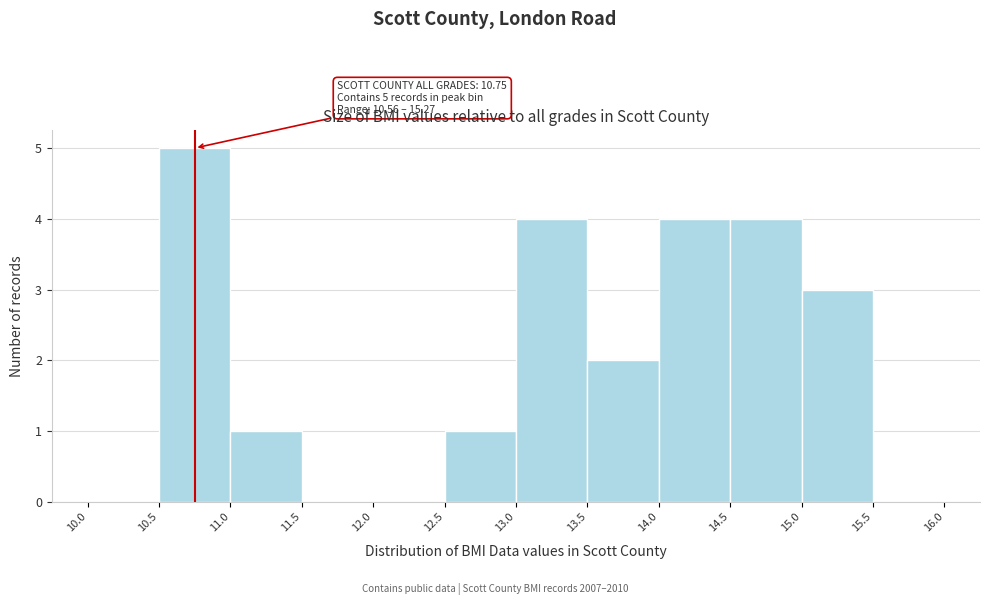

Which range on the x-axis has the tallest bar?

10.5 to 11.0